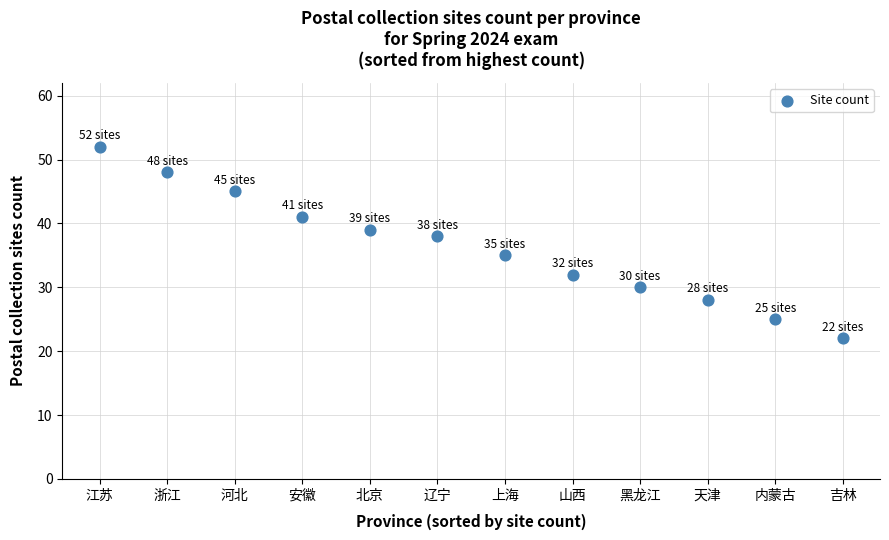

What is the range of Y values (max minus min)?

30